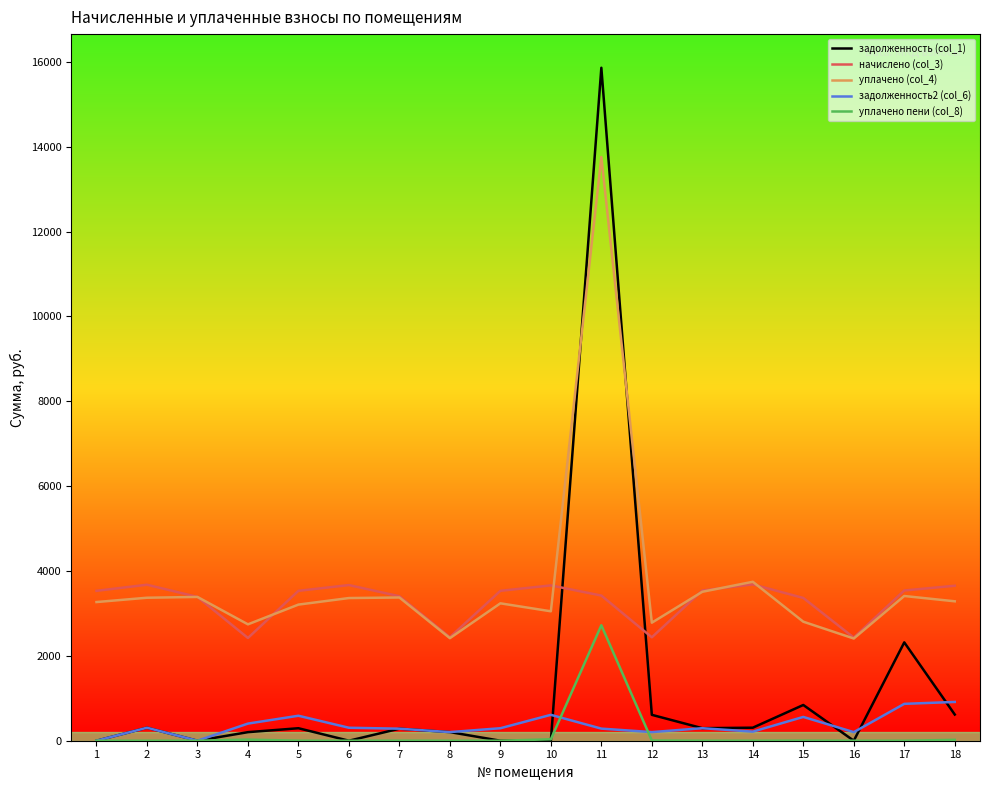

At which label does уплачено (col_4) first exceed 3285?

2